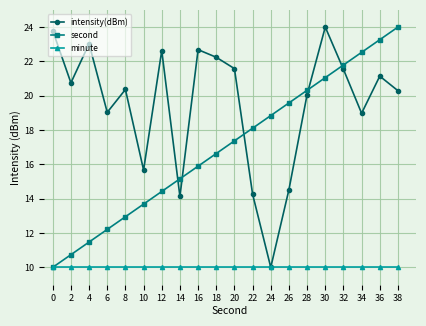

Is the value of second at 6 greater than the value of minute at 26?

Yes